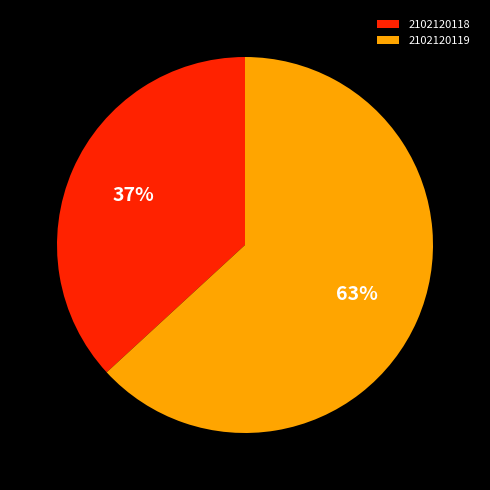

Between 2102120118 and 2102120119, which is larger?

2102120119